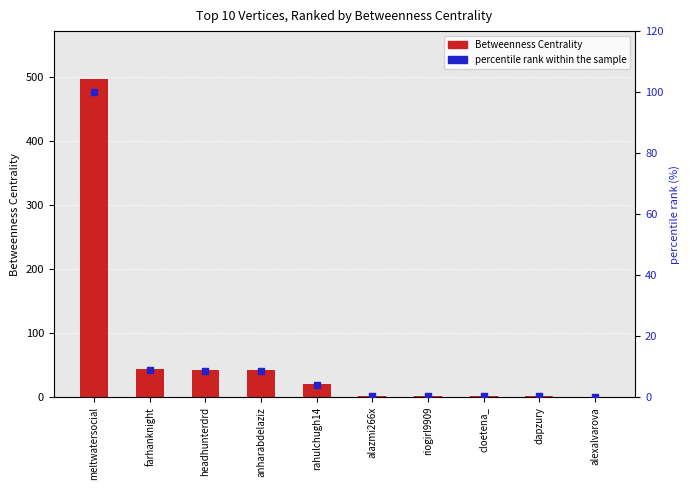

At which category is the sum across all series the highest?

meltwatersocial